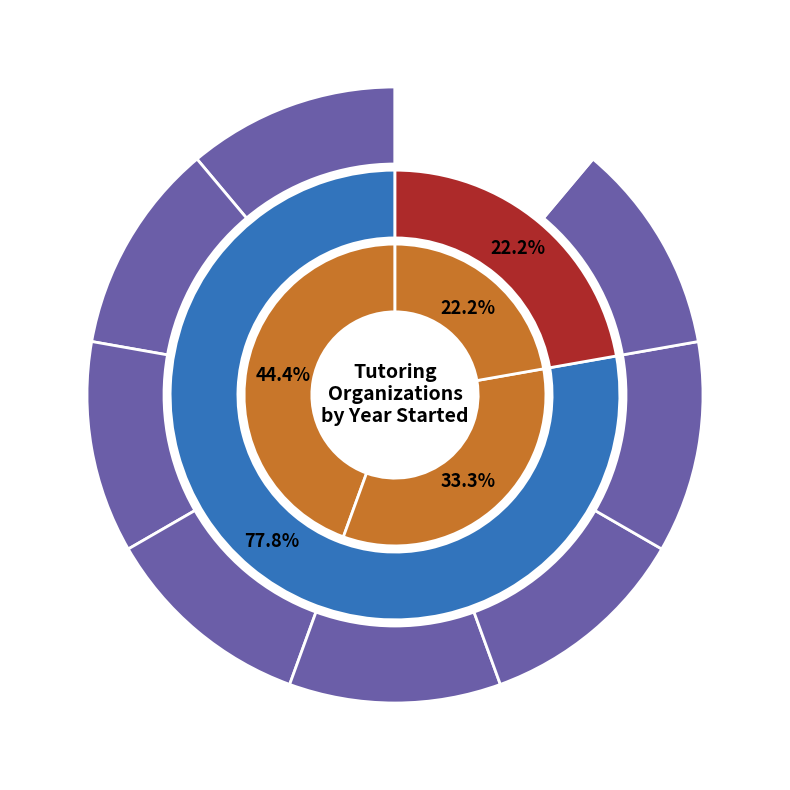

Which category has the smallest portion of the pie?

Brainfuse